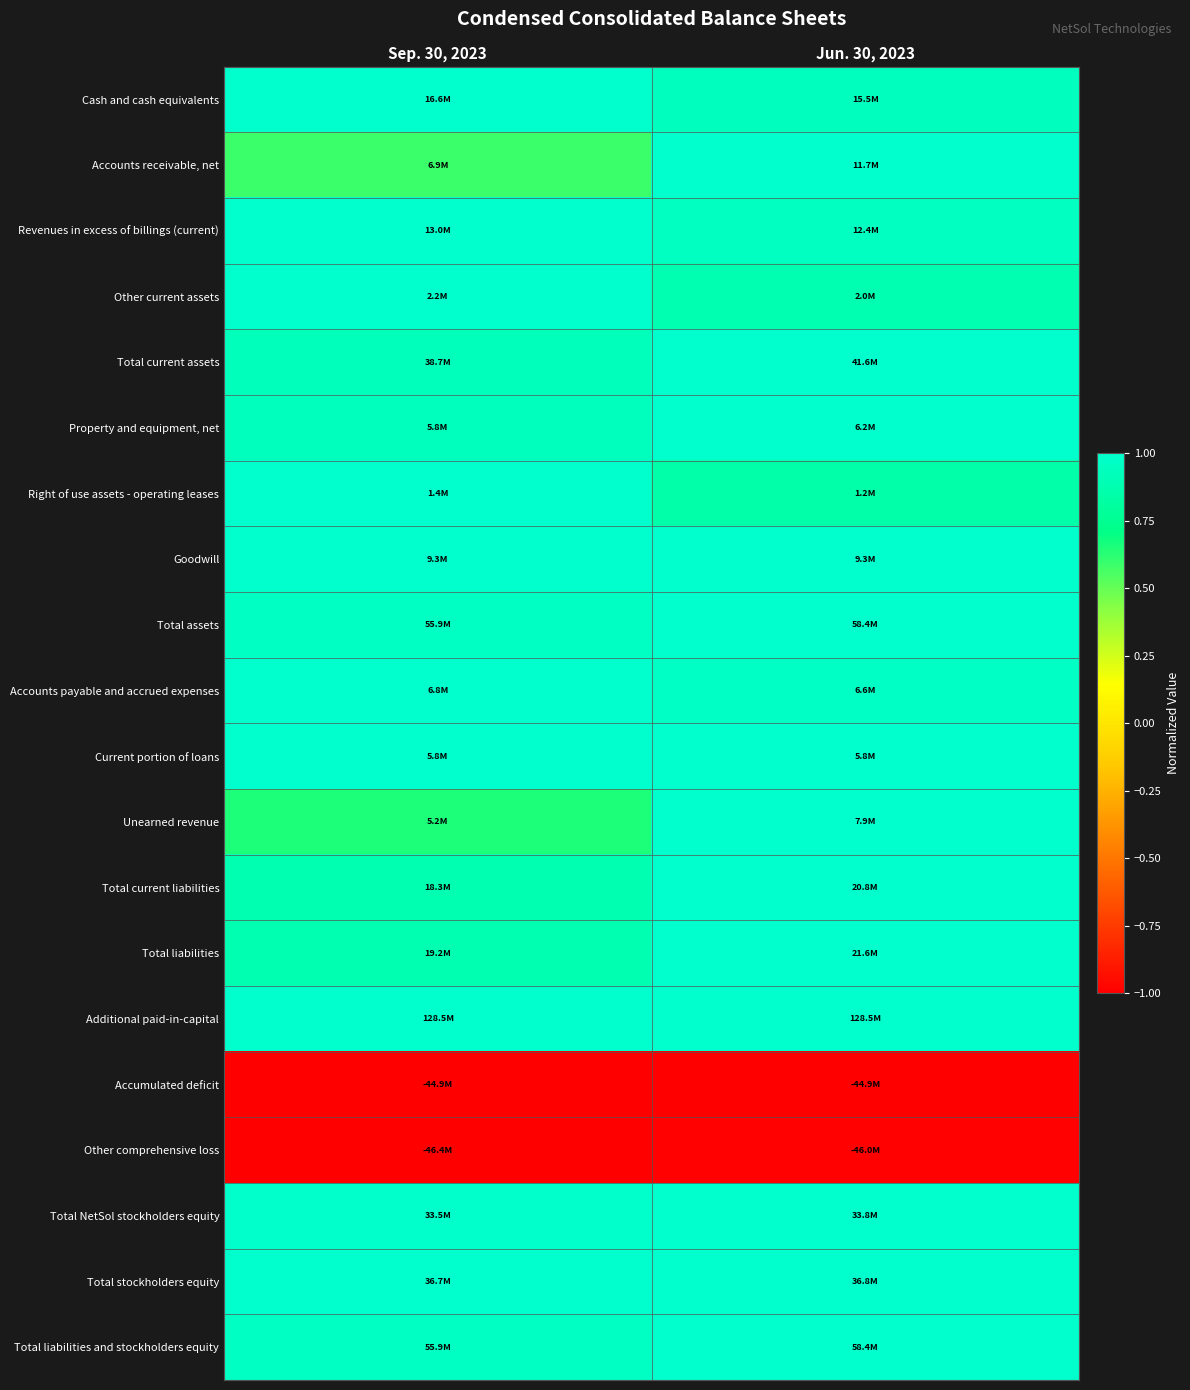

Reading left to right, list all the values displayed in this chart.

Cash and cash equivalents: Sep. 30, 2023=1.0	Jun. 30, 2023=0.9
Accounts receivable, net: Sep. 30, 2023=0.6	Jun. 30, 2023=1.0
Revenues in excess of billings (current): Sep. 30, 2023=1.0	Jun. 30, 2023=1.0
Other current assets: Sep. 30, 2023=1.0	Jun. 30, 2023=0.9
Total current assets: Sep. 30, 2023=0.9	Jun. 30, 2023=1.0
Property and equipment, net: Sep. 30, 2023=0.9	Jun. 30, 2023=1.0
Right of use assets - operating leases: Sep. 30, 2023=1.0	Jun. 30, 2023=0.8
Goodwill: Sep. 30, 2023=1.0	Jun. 30, 2023=1.0
Total assets: Sep. 30, 2023=1.0	Jun. 30, 2023=1.0
Accounts payable and accrued expenses: Sep. 30, 2023=1.0	Jun. 30, 2023=1.0
Current portion of loans: Sep. 30, 2023=1.0	Jun. 30, 2023=1.0
Unearned revenue: Sep. 30, 2023=0.7	Jun. 30, 2023=1.0
Total current liabilities: Sep. 30, 2023=0.9	Jun. 30, 2023=1.0
Total liabilities: Sep. 30, 2023=0.9	Jun. 30, 2023=1.0
Additional paid-in-capital: Sep. 30, 2023=1.0	Jun. 30, 2023=1.0
Accumulated deficit: Sep. 30, 2023=-1.0	Jun. 30, 2023=-1.0
Other comprehensive loss: Sep. 30, 2023=-1.0	Jun. 30, 2023=-1.0
Total NetSol stockholders equity: Sep. 30, 2023=1.0	Jun. 30, 2023=1.0
Total stockholders equity: Sep. 30, 2023=1.0	Jun. 30, 2023=1.0
Total liabilities and stockholders equity: Sep. 30, 2023=1.0	Jun. 30, 2023=1.0